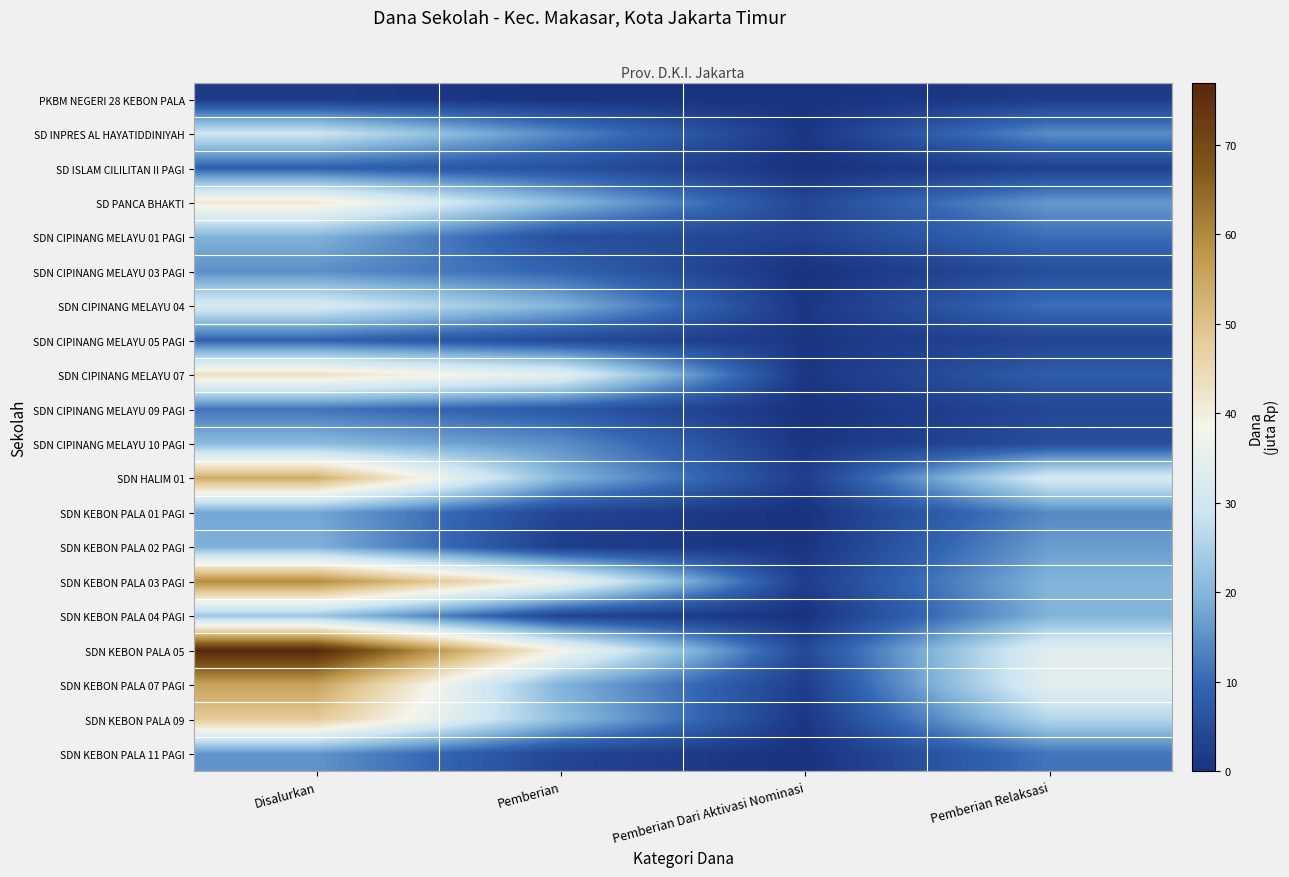

Reading right to left, transcribe all the data shown in this chart.

PKBM NEGERI 28 KEBON PALA: Pemberian Relaksasi=1.8	Pemberian Dari Aktivasi Nominasi=0.0	Pemberian=0.0	Disalurkan=1.8
SD INPRES AL HAYATIDDINIYAH: Pemberian Relaksasi=14.6	Pemberian Dari Aktivasi Nominasi=0.9	Pemberian=13.9	Disalurkan=29.5
SD ISLAM CILILITAN II PAGI: Pemberian Relaksasi=2.7	Pemberian Dari Aktivasi Nominasi=0.0	Pemberian=5.8	Disalurkan=8.6
SD PANCA BHAKTI: Pemberian Relaksasi=16.2	Pemberian Dari Aktivasi Nominasi=4.0	Pemberian=20.9	Disalurkan=41.2
SDN CIPINANG MELAYU 01 PAGI: Pemberian Relaksasi=10.8	Pemberian Dari Aktivasi Nominasi=3.1	Pemberian=5.6	Disalurkan=19.6
SDN CIPINANG MELAYU 03 PAGI: Pemberian Relaksasi=5.4	Pemberian Dari Aktivasi Nominasi=0.0	Pemberian=9.4	Disalurkan=14.8
SDN CIPINANG MELAYU 04: Pemberian Relaksasi=11.0	Pemberian Dari Aktivasi Nominasi=0.9	Pemberian=19.8	Disalurkan=31.7
SDN CIPINANG MELAYU 05 PAGI: Pemberian Relaksasi=3.6	Pemberian Dari Aktivasi Nominasi=0.9	Pemberian=4.5	Disalurkan=9.0
SDN CIPINANG MELAYU 07: Pemberian Relaksasi=8.1	Pemberian Dari Aktivasi Nominasi=0.9	Pemberian=34.4	Disalurkan=43.4
SDN CIPINANG MELAYU 09 PAGI: Pemberian Relaksasi=4.0	Pemberian Dari Aktivasi Nominasi=0.0	Pemberian=7.4	Disalurkan=11.5
SDN CIPINANG MELAYU 10 PAGI: Pemberian Relaksasi=5.4	Pemberian Dari Aktivasi Nominasi=0.7	Pemberian=14.8	Disalurkan=20.9
SDN HALIM 01: Pemberian Relaksasi=31.3	Pemberian Dari Aktivasi Nominasi=2.2	Pemberian=20.2	Disalurkan=53.8
SDN KEBON PALA 01 PAGI: Pemberian Relaksasi=14.2	Pemberian Dari Aktivasi Nominasi=0.0	Pemberian=3.6	Disalurkan=17.8
SDN KEBON PALA 02 PAGI: Pemberian Relaksasi=16.6	Pemberian Dari Aktivasi Nominasi=0.5	Pemberian=2.2	Disalurkan=19.4
SDN KEBON PALA 03 PAGI: Pemberian Relaksasi=19.8	Pemberian Dari Aktivasi Nominasi=2.2	Pemberian=37.6	Disalurkan=59.6
SDN KEBON PALA 04 PAGI: Pemberian Relaksasi=19.6	Pemberian Dari Aktivasi Nominasi=0.0	Pemberian=3.4	Disalurkan=22.9
SDN KEBON PALA 05: Pemberian Relaksasi=34.0	Pemberian Dari Aktivasi Nominasi=4.5	Pemberian=38.5	Disalurkan=77.0
SDN KEBON PALA 07 PAGI: Pemberian Relaksasi=34.0	Pemberian Dari Aktivasi Nominasi=2.2	Pemberian=19.6	Disalurkan=55.8
SDN KEBON PALA 09: Pemberian Relaksasi=25.9	Pemberian Dari Aktivasi Nominasi=0.9	Pemberian=21.6	Disalurkan=48.4
SDN KEBON PALA 11 PAGI: Pemberian Relaksasi=11.7	Pemberian Dari Aktivasi Nominasi=0.0	Pemberian=3.8	Disalurkan=15.5